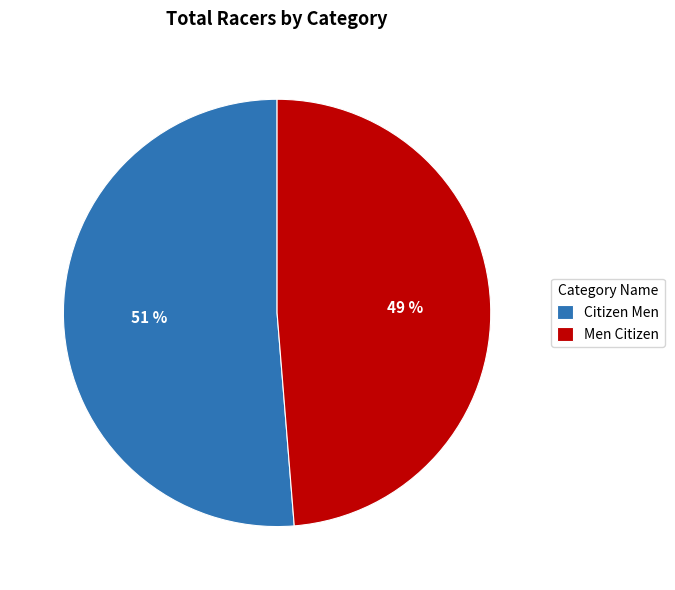

Which category has the smallest portion of the pie?

Men Citizen